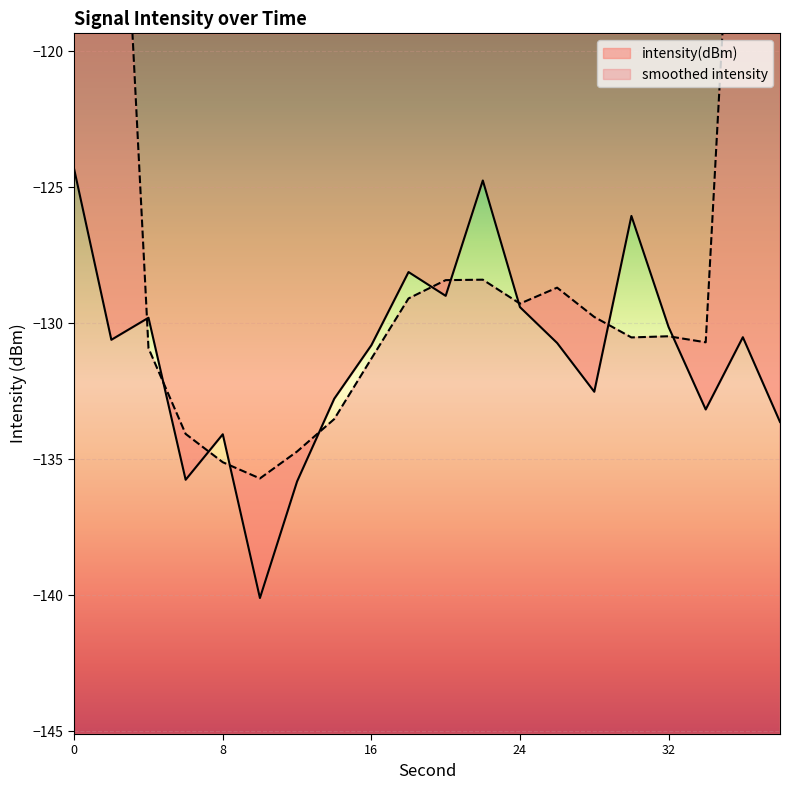

How many data points are above -130?

7